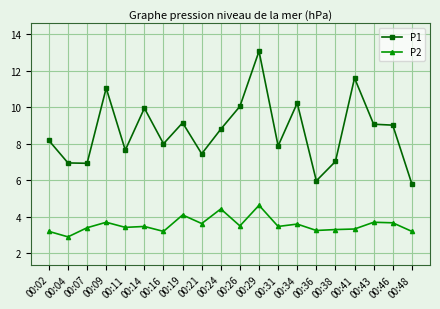

What is the value of the P2 point at the 16th from the left?

3.3